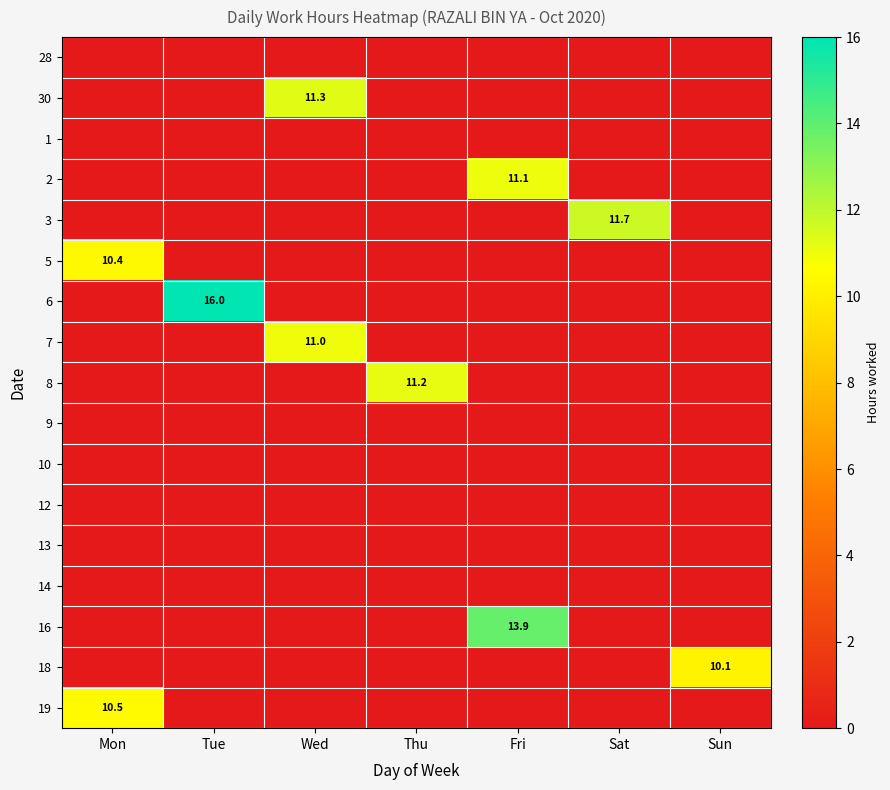

Rank the series at Fri from lowest to highest value.

28, 30, 1, 3, 5, 6, 7, 8, 9, 10, 12, 13, 14, 18, 19, 2, 16